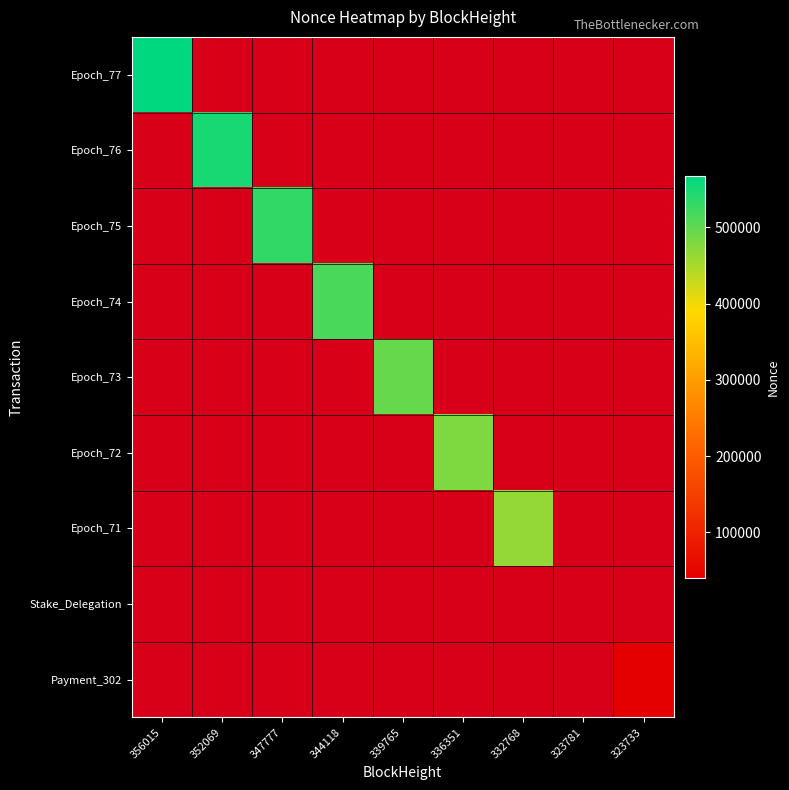

How many categories are shown in the chart?

9